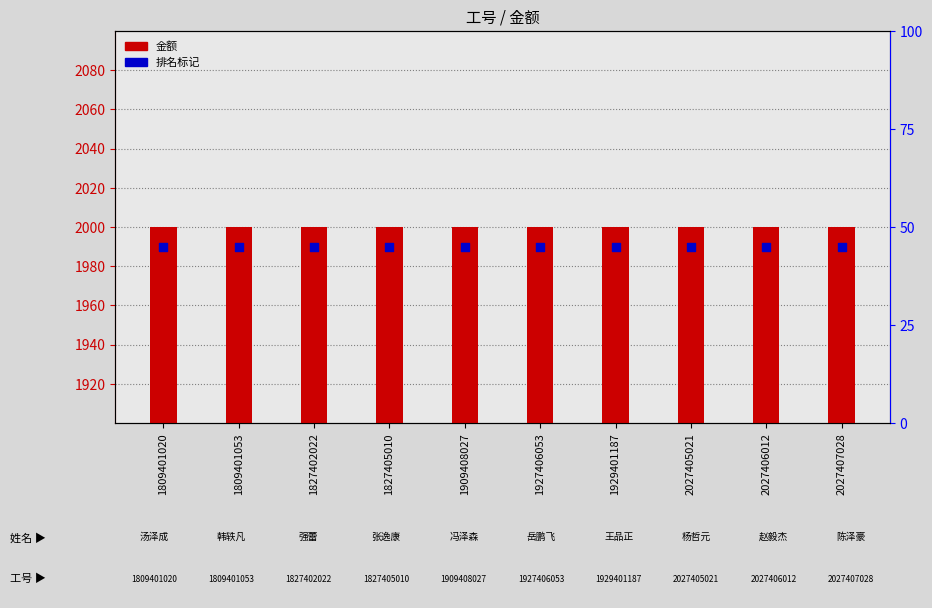

At how many categories does at least one series exceed 1997?

10